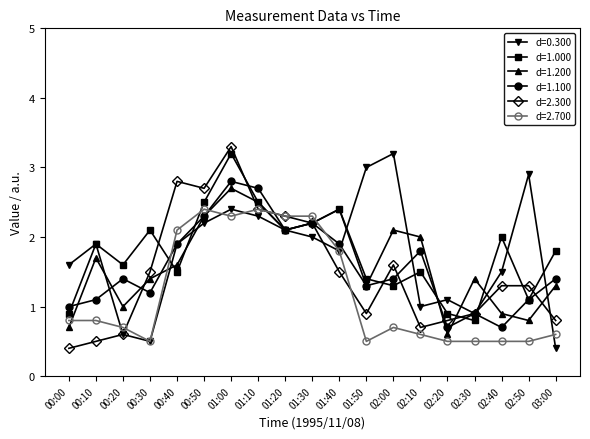

What position from the left is 02:10?

14